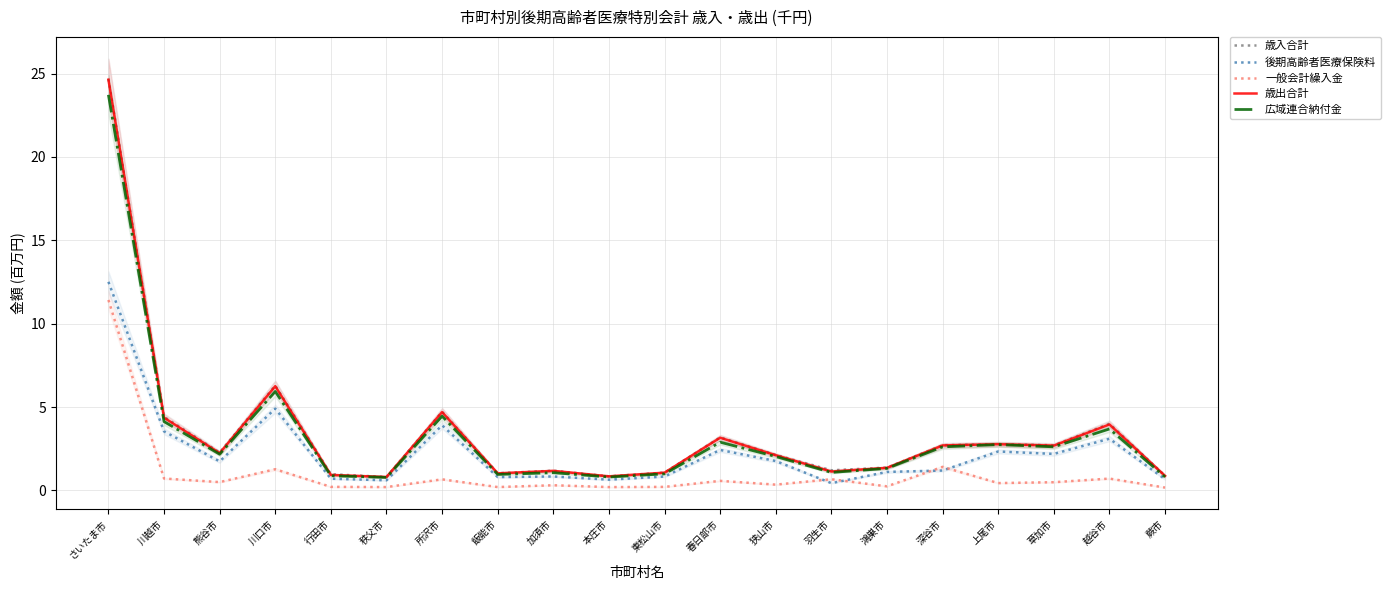

True or false: 後期高齢者医療保険料 and 歳入合計 cross at least once.

False